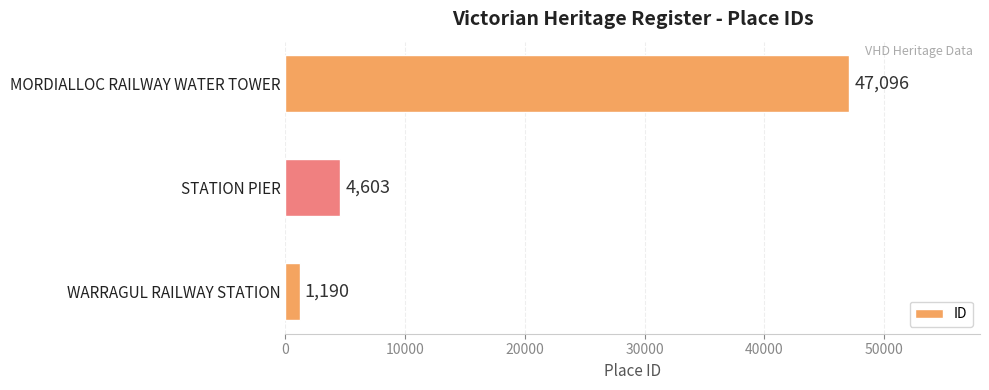

How many bars are there in total?

3